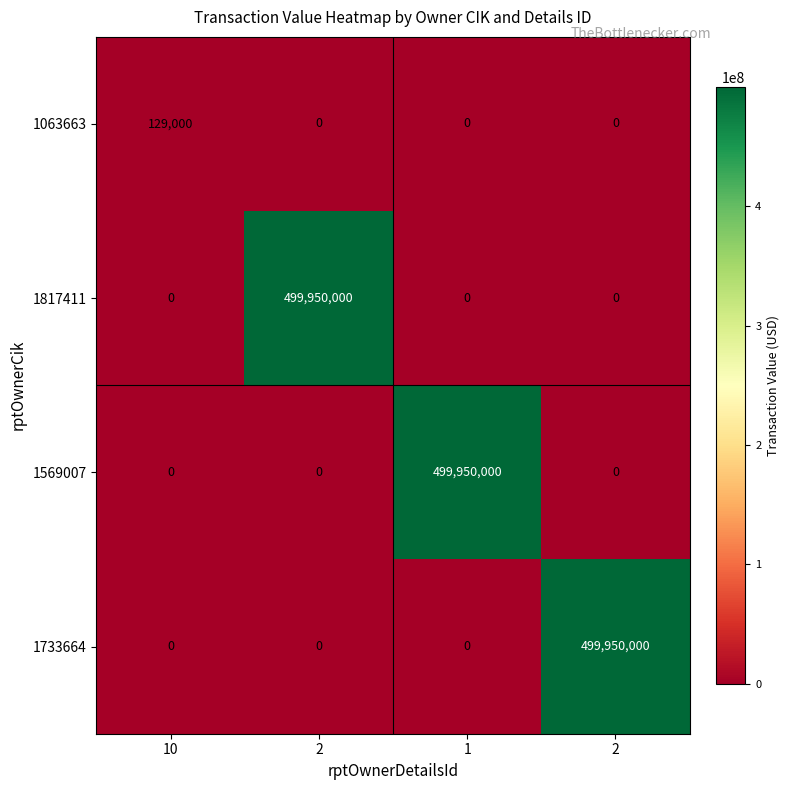

How many data points does each series have?

4